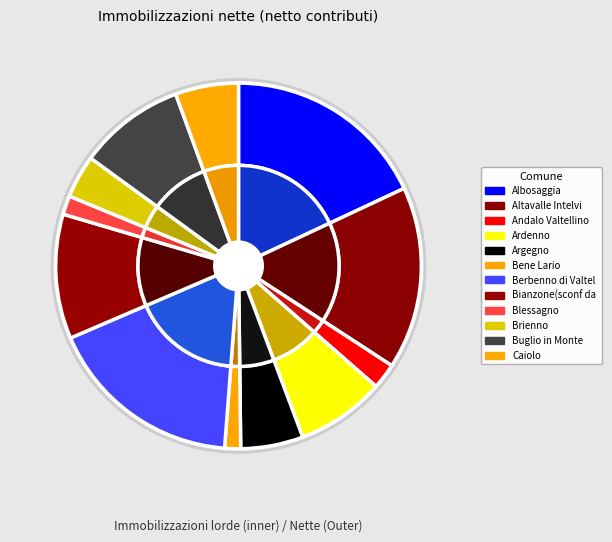

Count the number of slices in the pie.

12